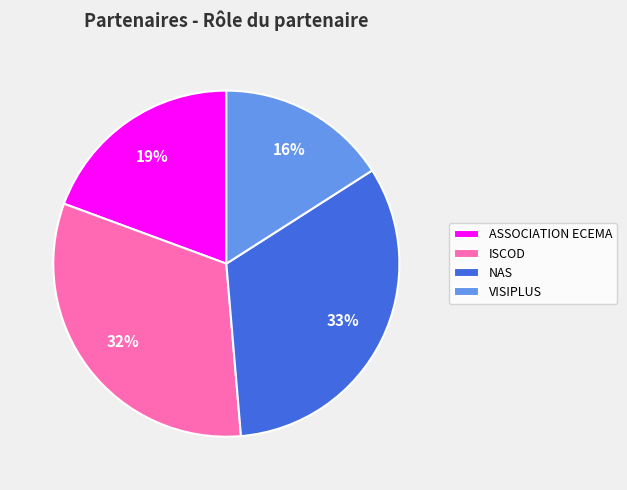

Rank the categories by value from highest to lowest.

NAS, ISCOD, ASSOCIATION ECEMA, VISIPLUS